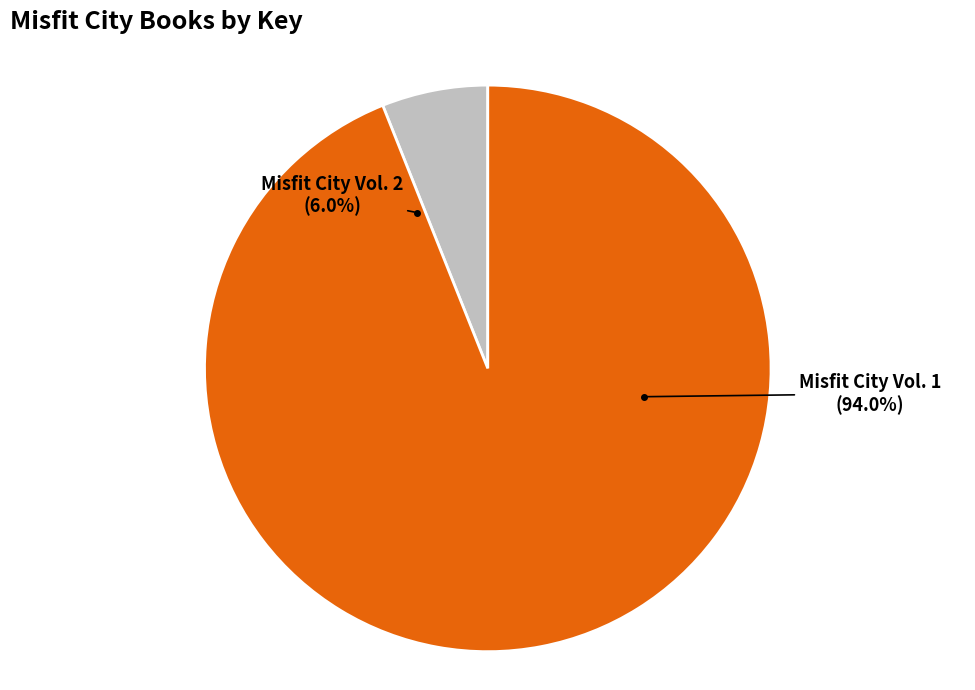

What is the smallest slice in the pie chart?

Misfit City Vol. 2